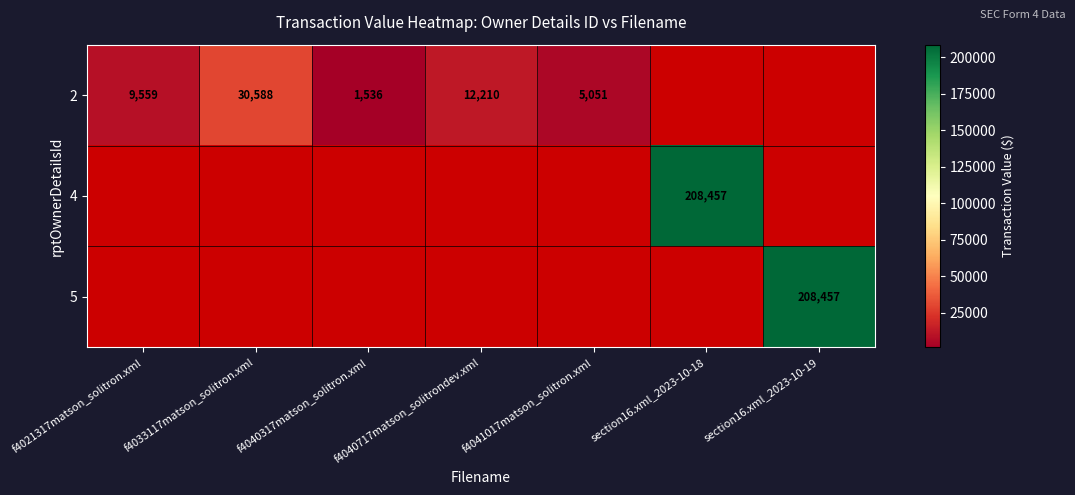

Which label corresponds to the largest value in the chart?

section16.xml_2023-10-18